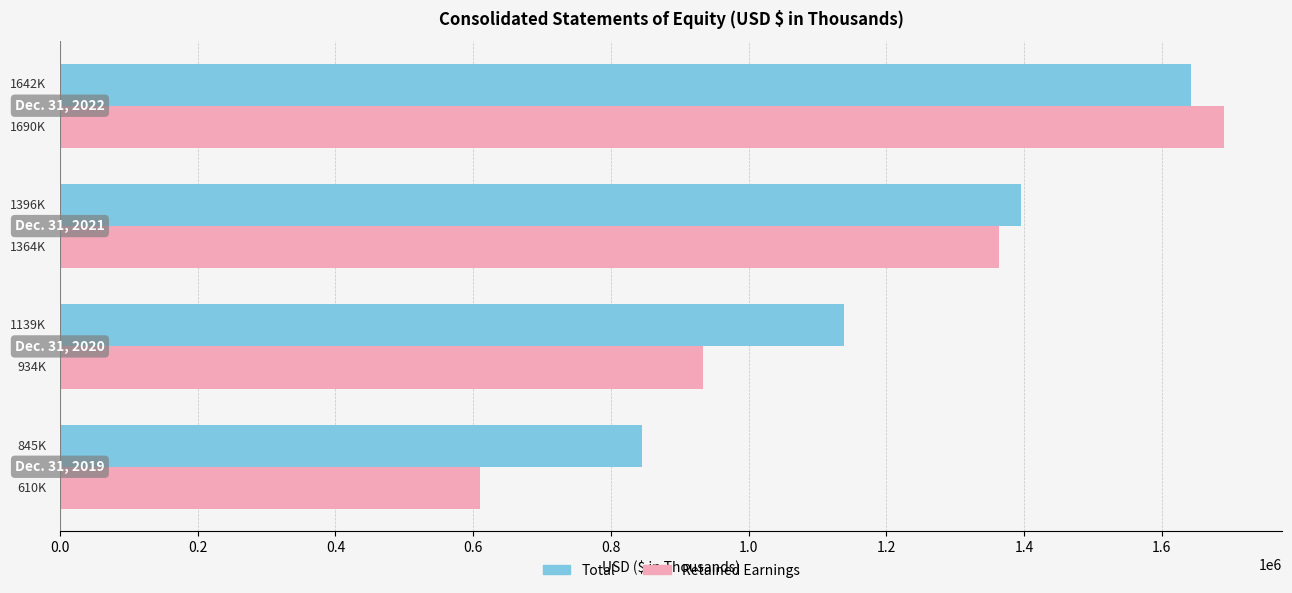

What is the minimum value for Retained Earnings?

610382